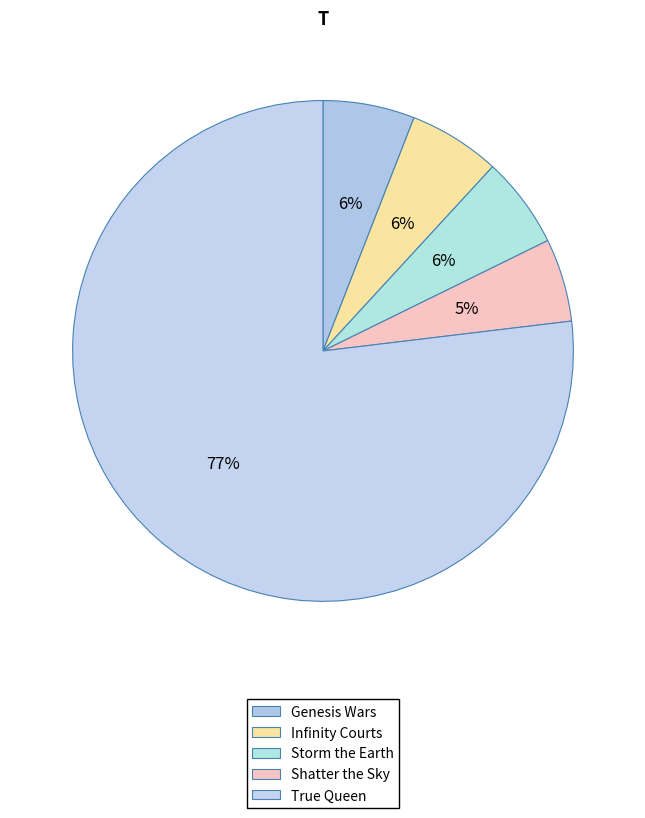

What percentage is NOT represented by True Queen?

23.1%